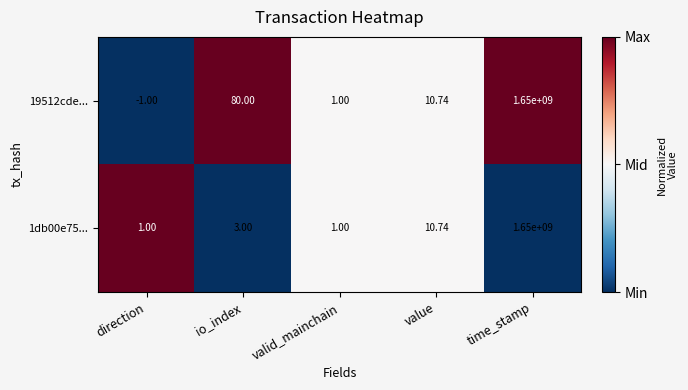

Is the value of 19512cde... at direction greater than the value of 1db00e75... at valid_mainchain?

No